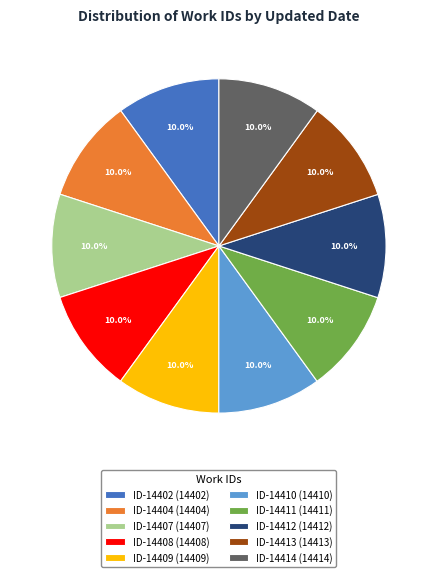

Do ID-14409 (14409) and ID-14408 (14408) together represent more than half of the pie?

No